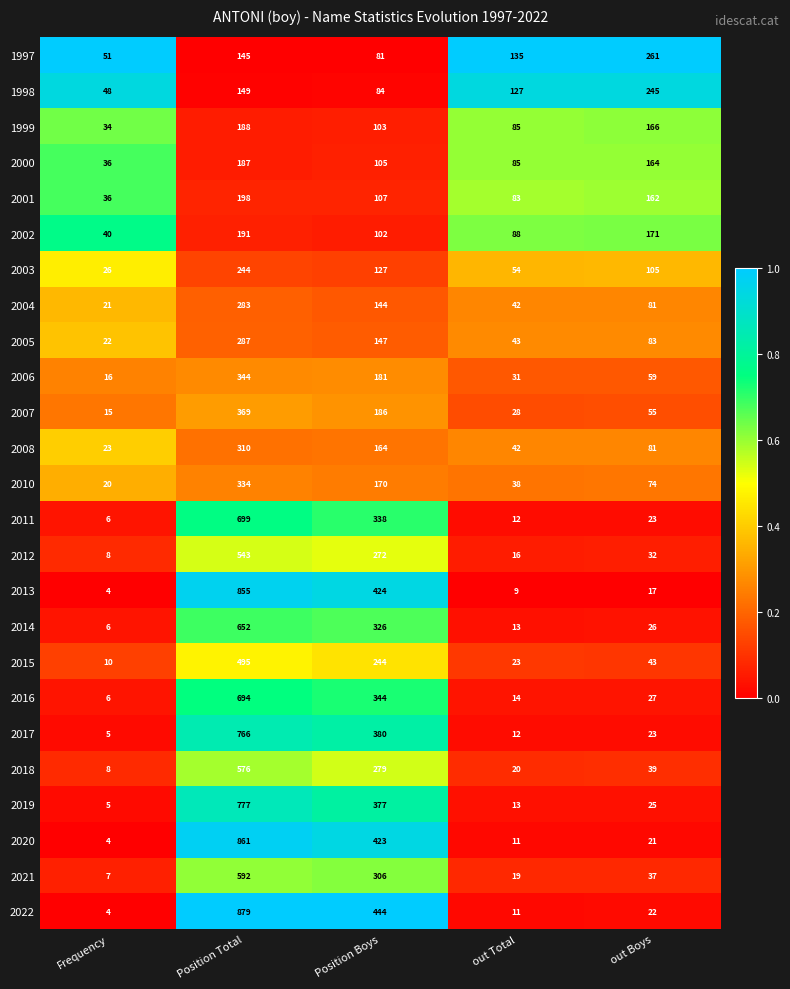

The value of 2001 at Position Boys is 107. True or false?

True